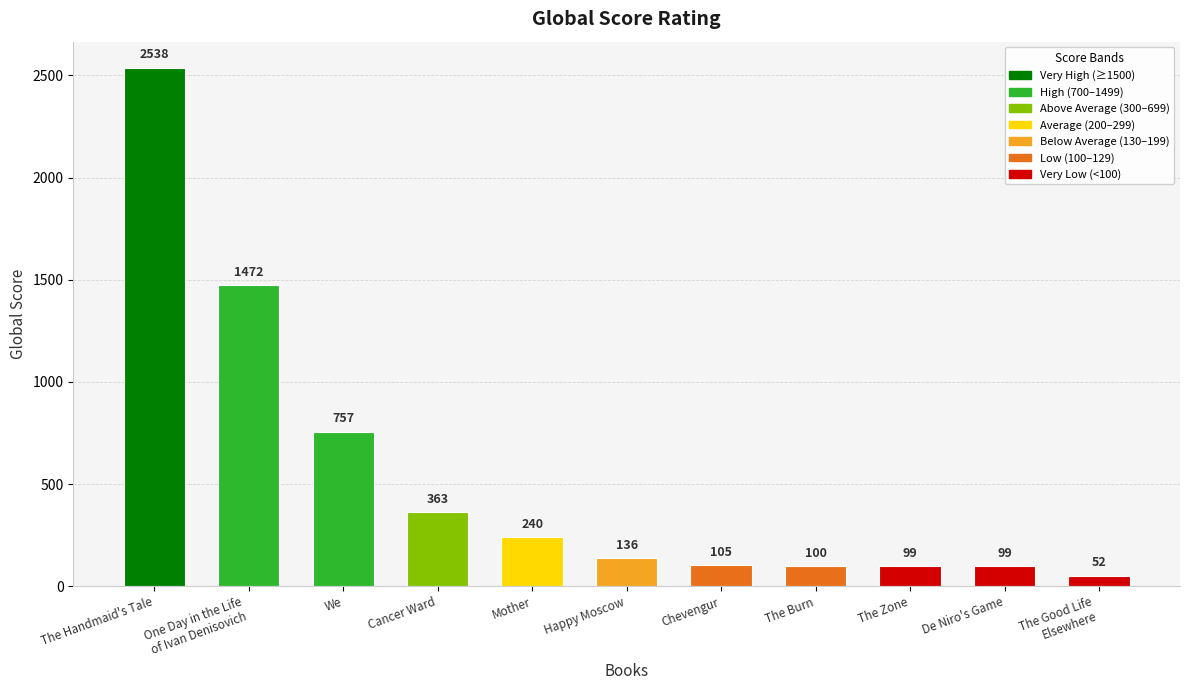

The value at We is 369. True or false?

False